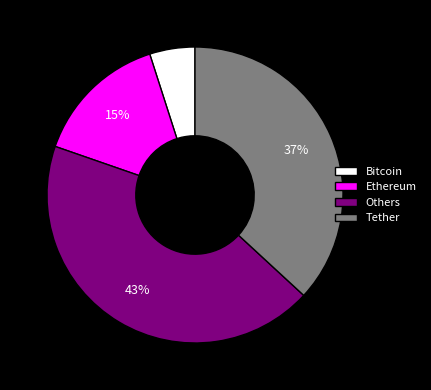

Between Ethereum and Bitcoin, which is larger?

Ethereum